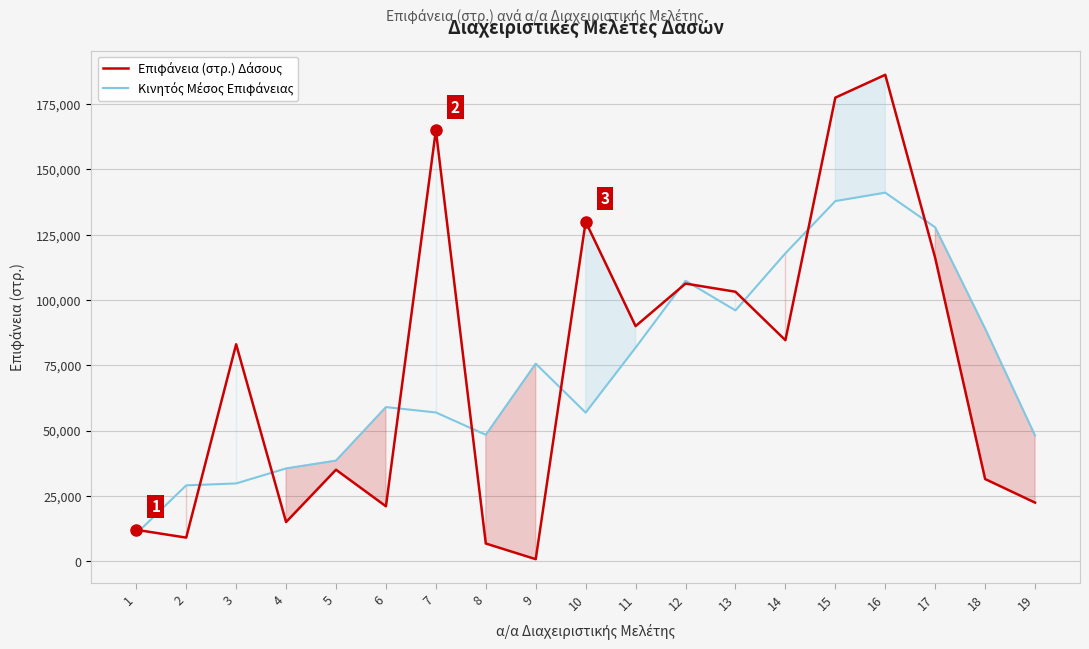

Where do Επιφάνεια (στρ.) Δάσους and Κινητός Μέσος Επιφάνειας first cross each other?

1 and 2